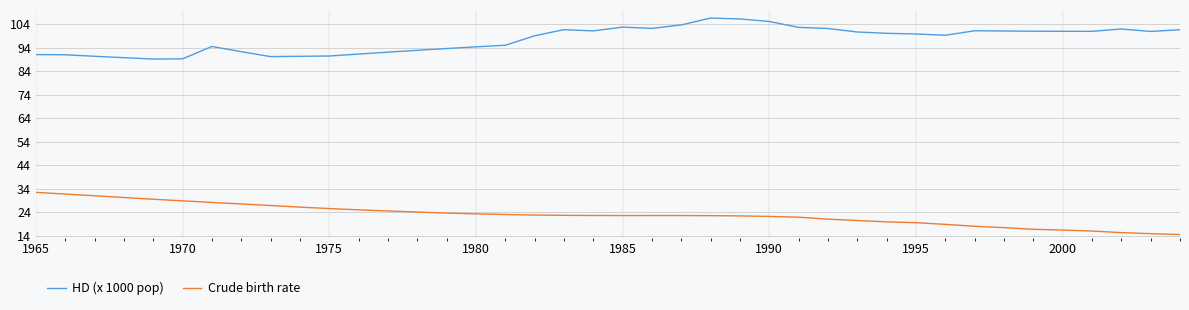

How many series are shown in this chart?

2